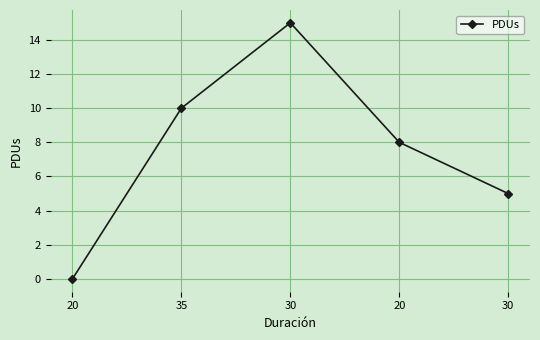

How many lines are shown in the chart?

1